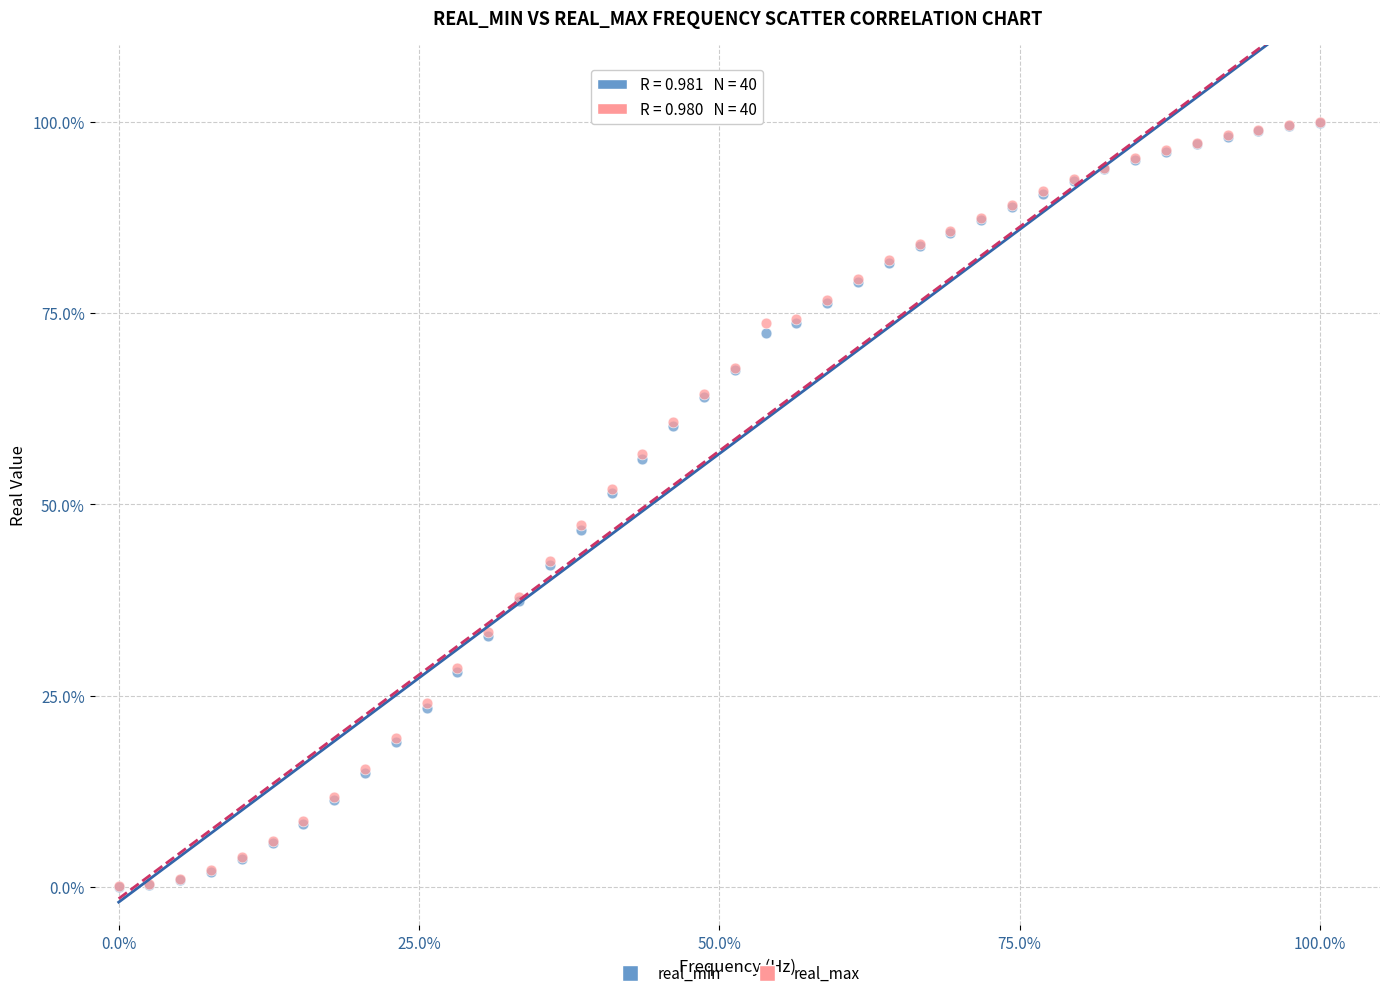

What are all the series names shown in the legend?

real_min, real_max